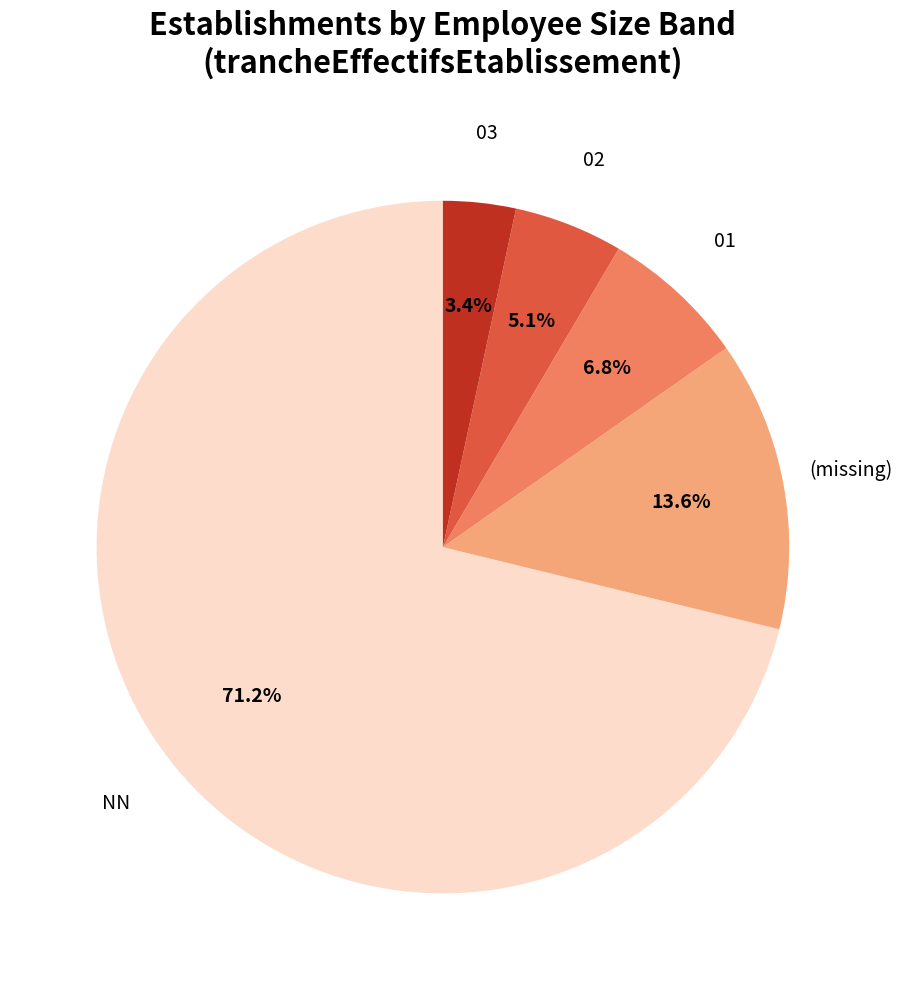

Which slice is the smallest?

03